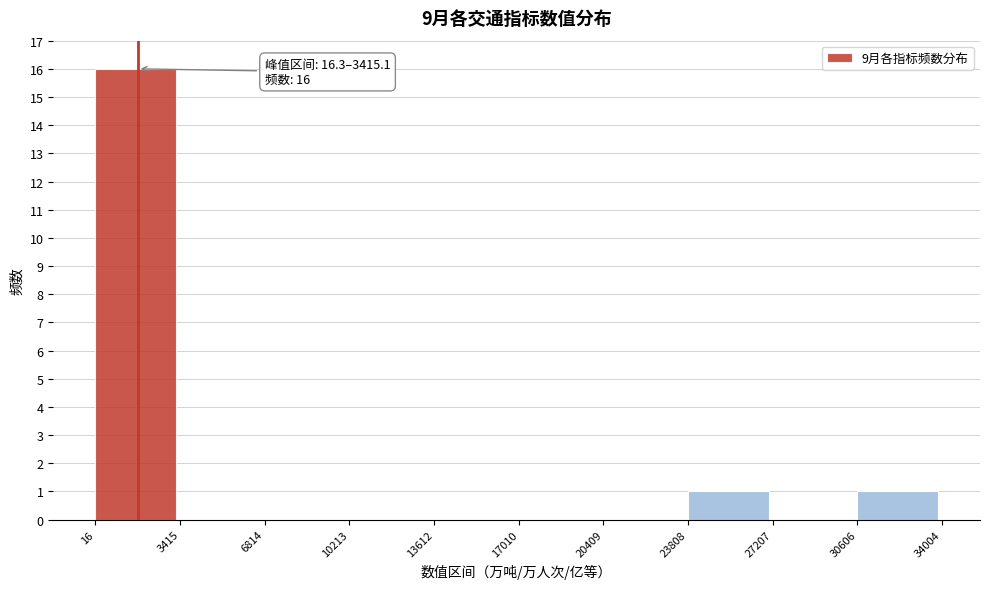

Over which range of the x-axis is the bar tallest?

16 to 3415